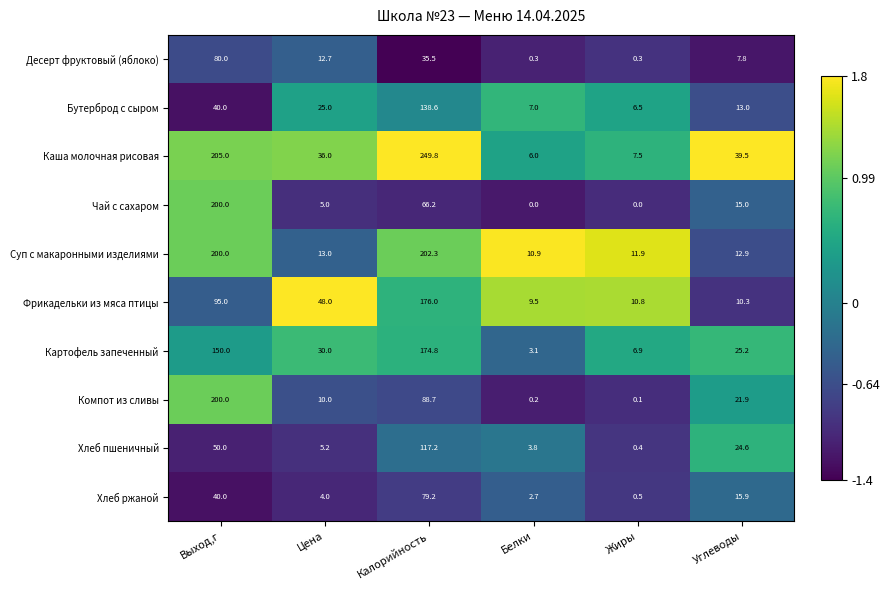

The value of Хлеб пшеничный at Калорийность is 165.0. True or false?

False